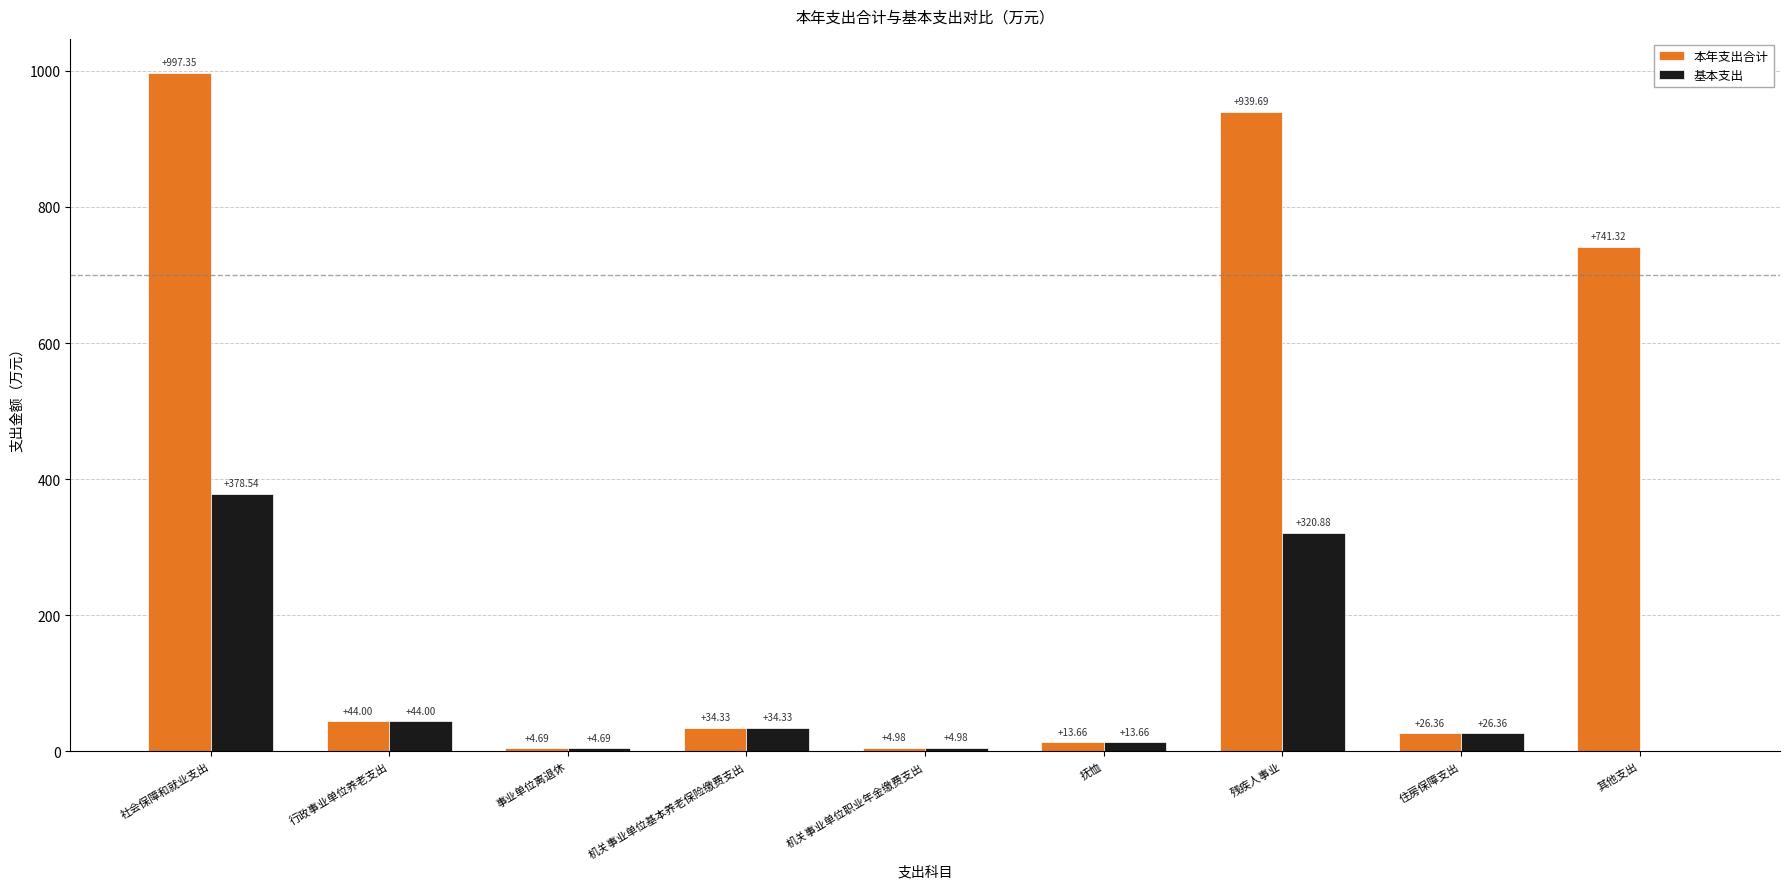

What is the difference between the 基本支出 values at 其他支出 and 行政事业单位养老支出?

44.0